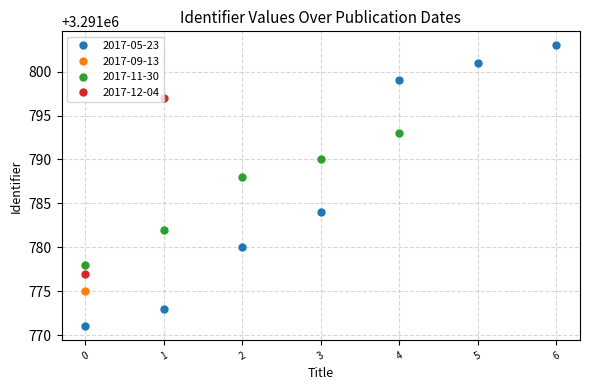

Reading left to right, list all the values displayed in this chart.

3291771	3291773	3291775	3291777	3291778	3291780	3291782	3291784	3291788	3291790	3291793	3291797	3291799	3291801	3291803